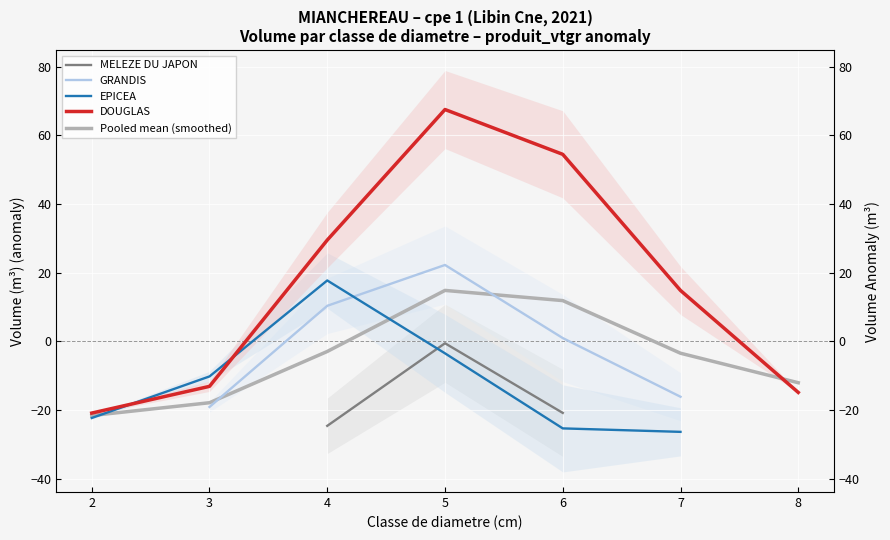

How many values in EPICEA are below zero?

5